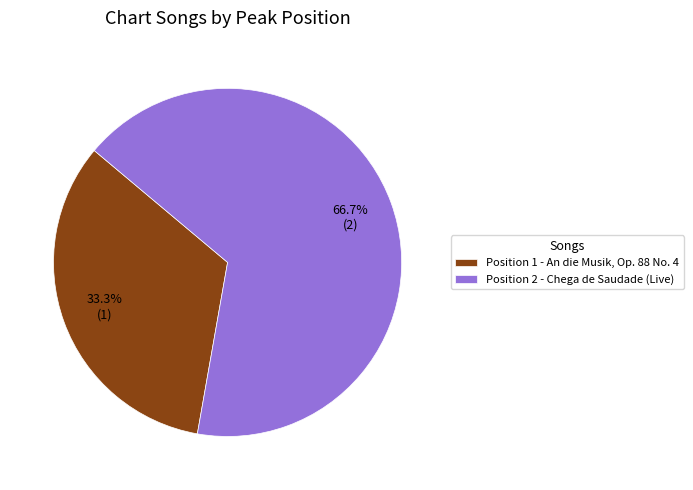

Which category accounts for the majority?

Position 2 - Chega de Saudade (Live)